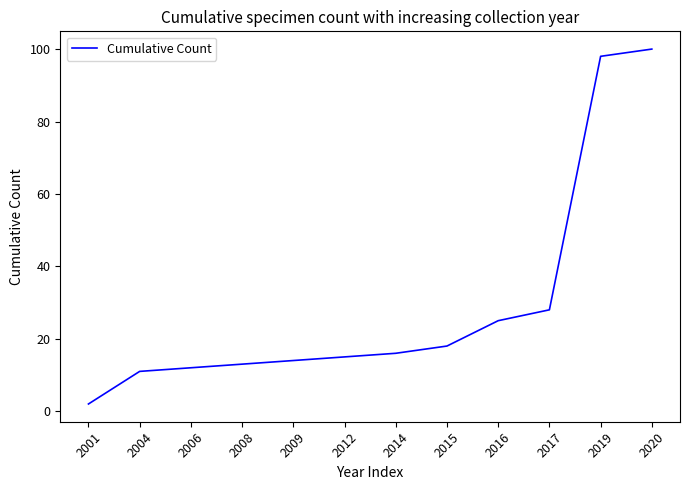

List the labels in order of value, smallest first.

2001, 2004, 2006, 2008, 2009, 2012, 2014, 2015, 2016, 2017, 2019, 2020